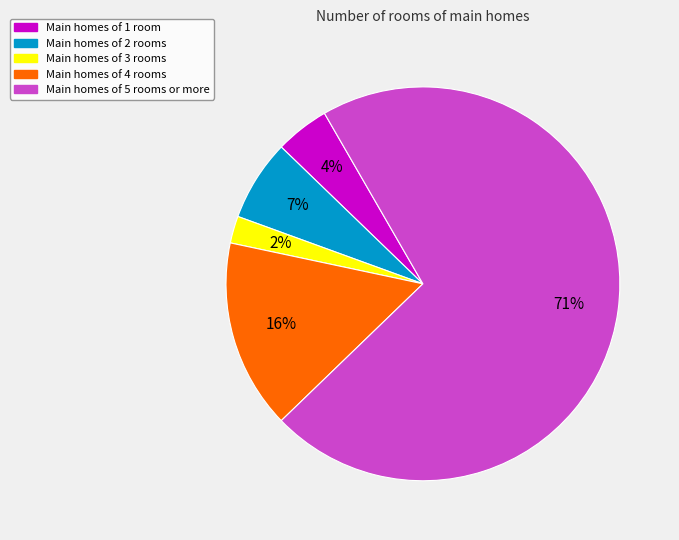

How many slices are in this pie chart?

5